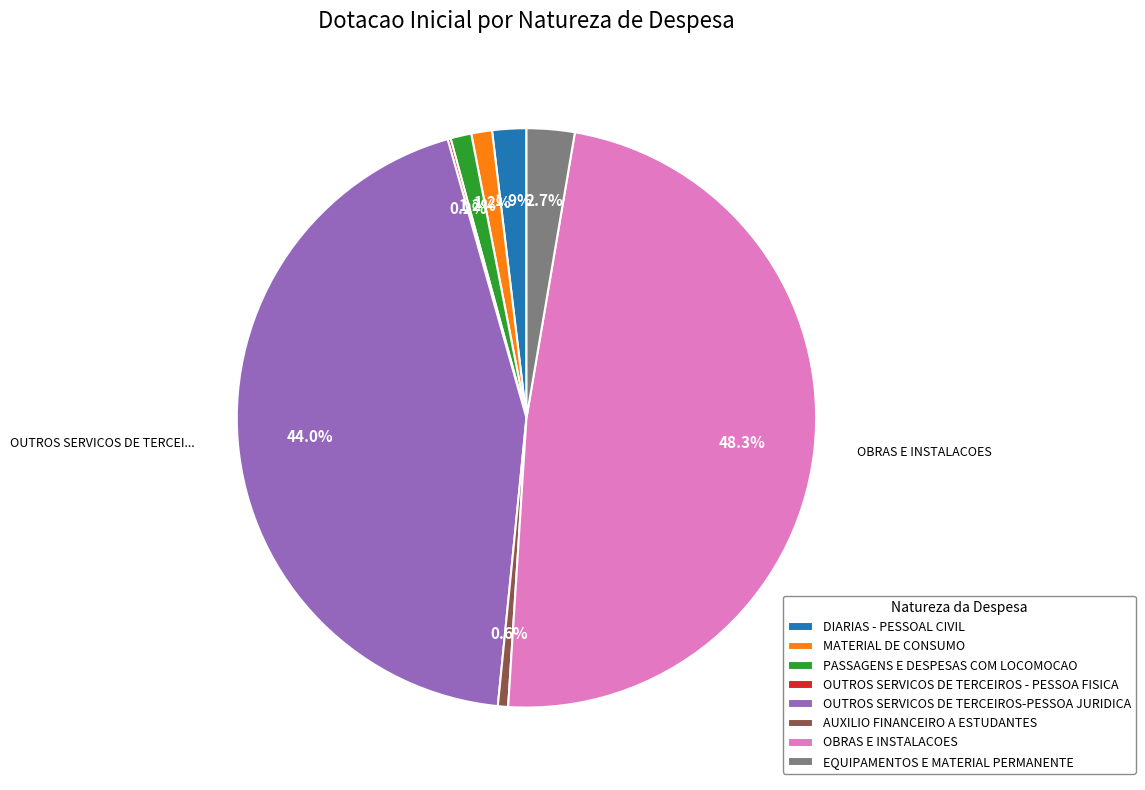

Do AUXILIO FINANCEIRO A ESTUDANTES and OUTROS SERVICOS DE TERCEIROS-PESSOA JURIDICA together represent more than half of the pie?

No